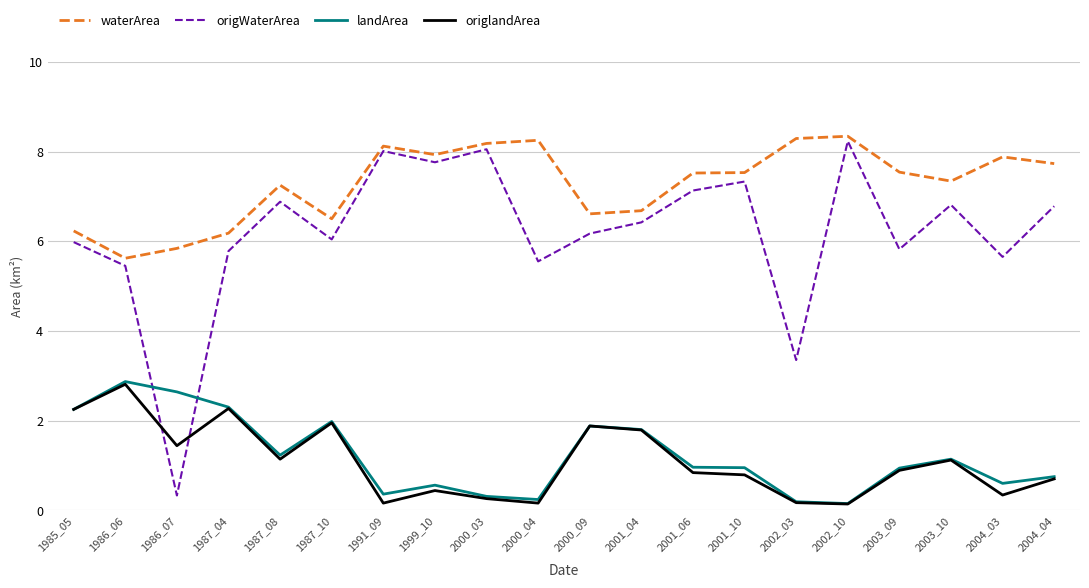

Which series has the largest total across all categories?

waterArea